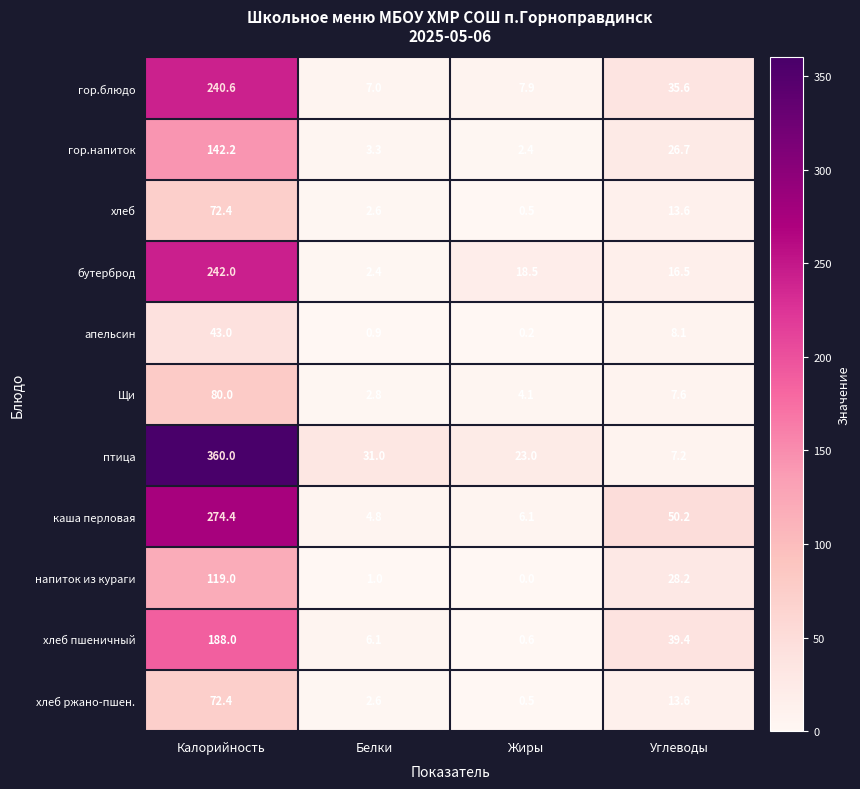

What is the sum of all бутерброд values?

279.4